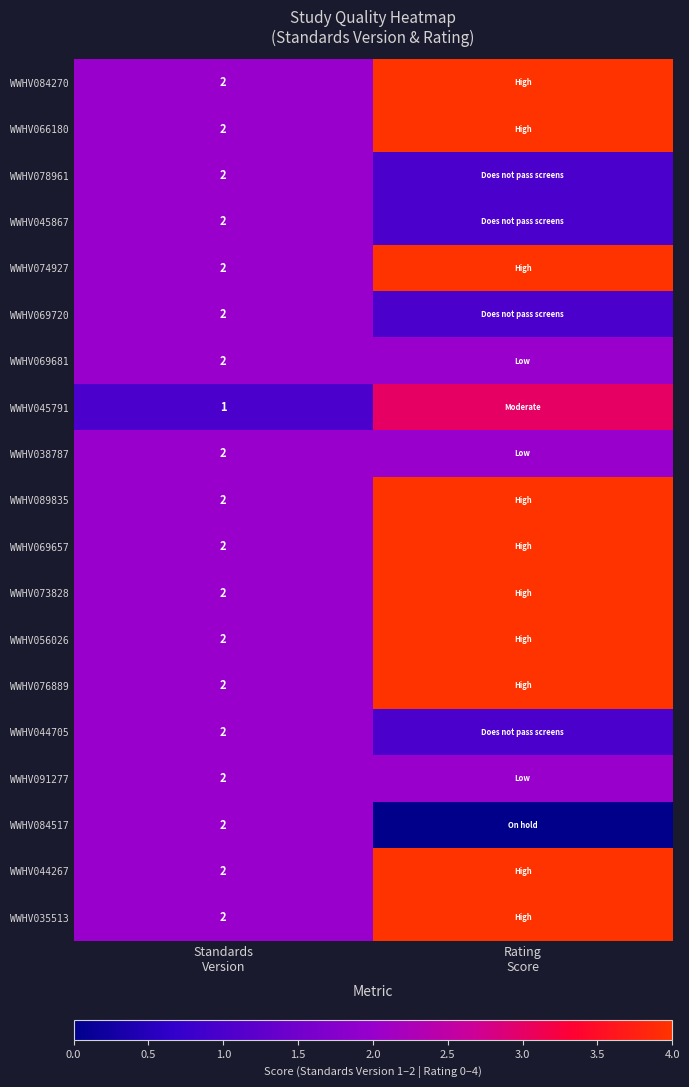

Which series has the largest total across all categories?

WWHV084270